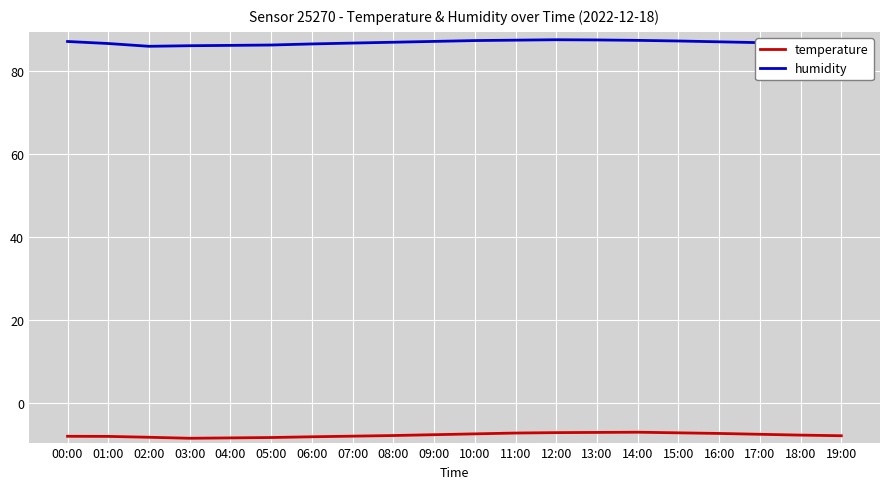

What is the smallest value displayed?

-8.5